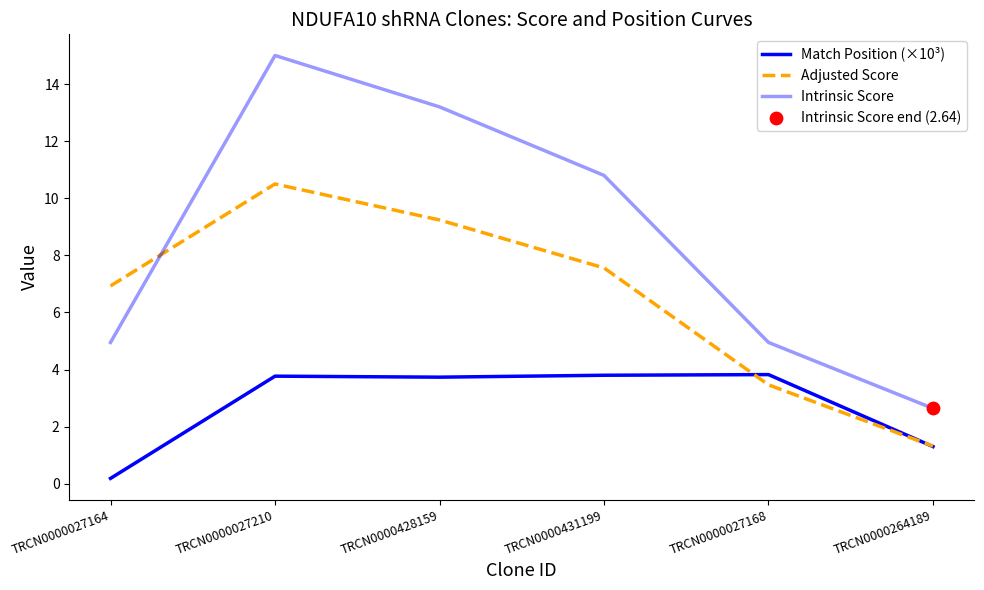

Which series has the largest total across all categories?

Intrinsic Score